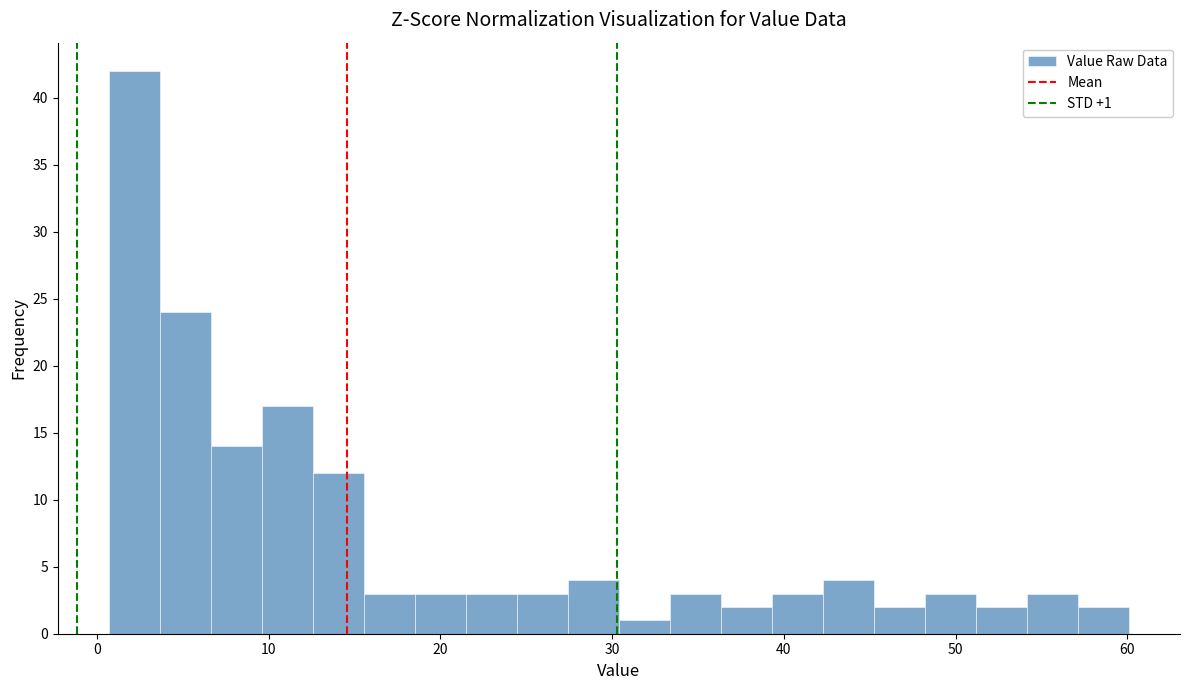

Around what value on the x-axis is the tallest bar? Give the approximate position of its centre, as read against the axis.

2